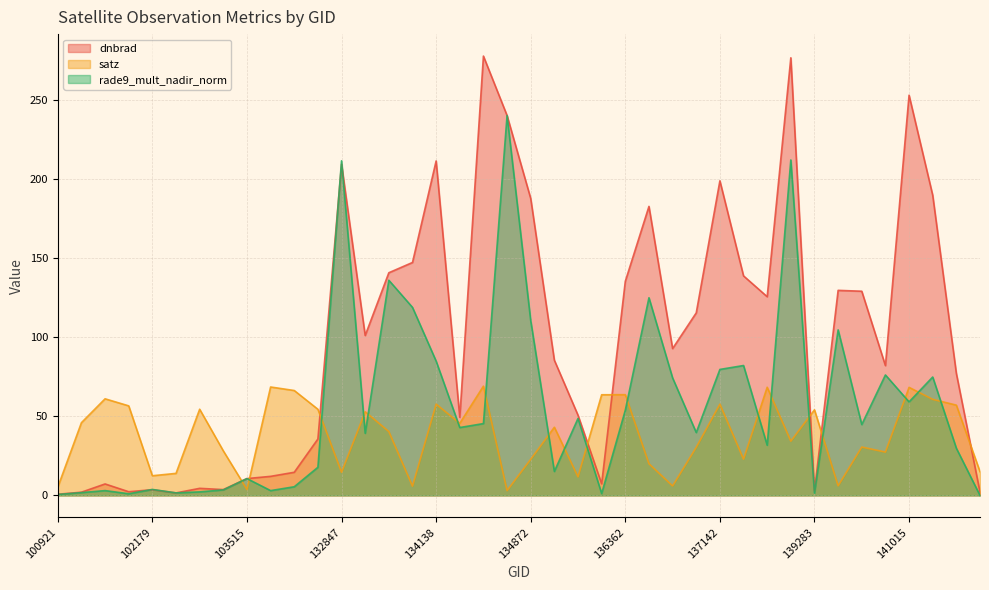

What is the value of the rade9_mult_nadir_norm point at the 1st from the left?

0.6